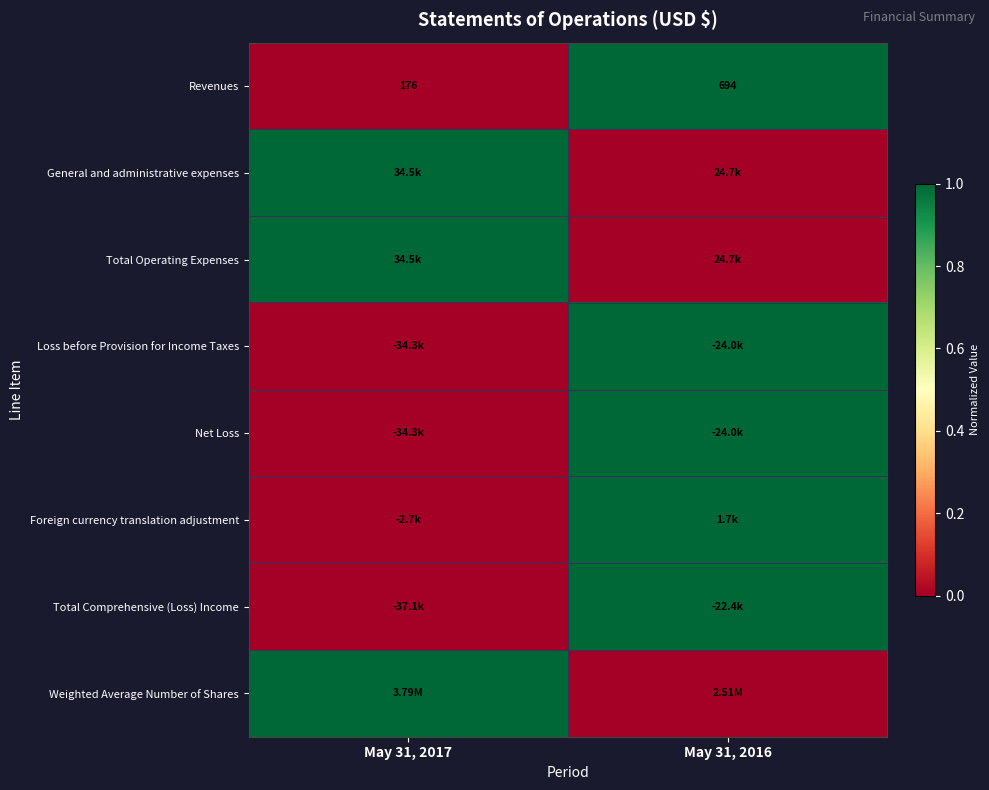

How many data points in Weighted Average Number of Shares are less than 1?

1